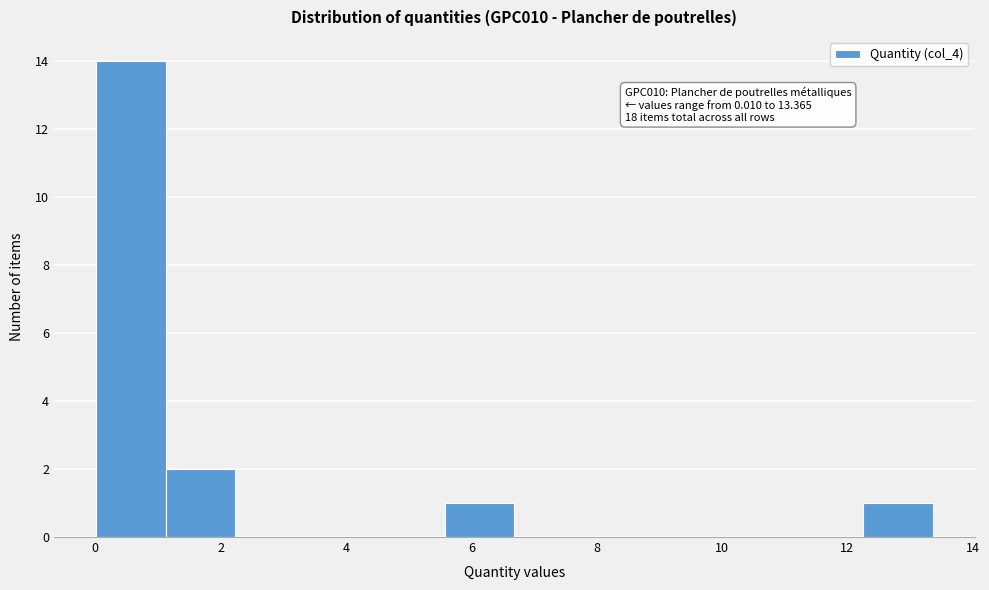

Over which range of the x-axis is the bar tallest?

0.0 to 1.2